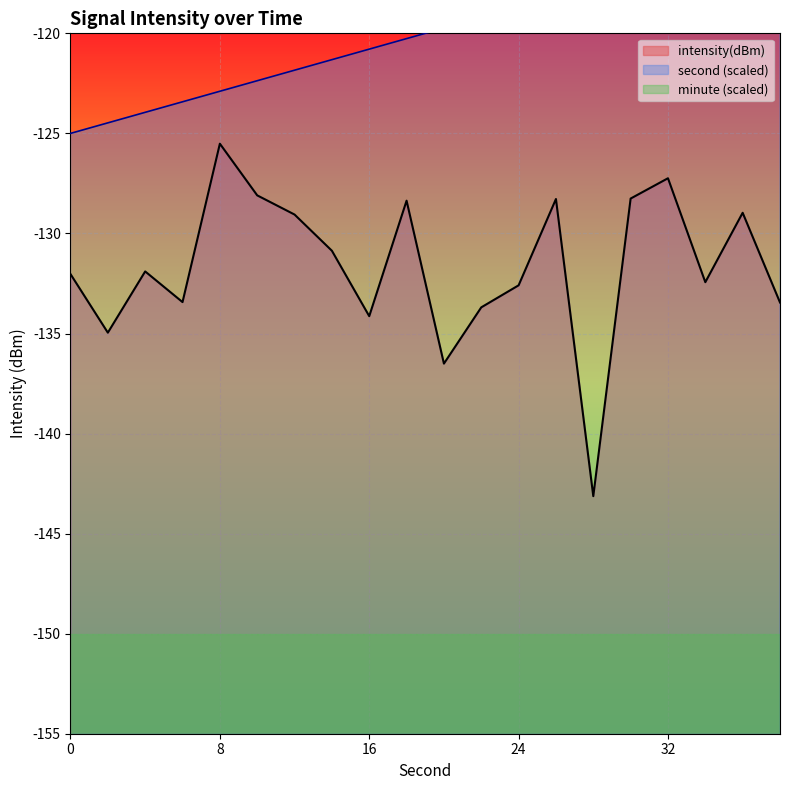

At how many categories does at least one series exceed -134?

20